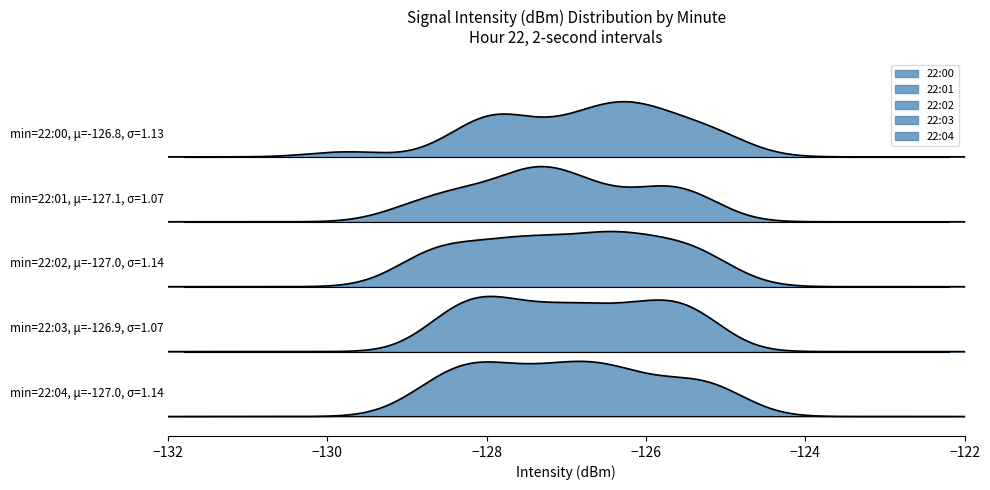

What is the minimum value shown in the chart?

-129.8